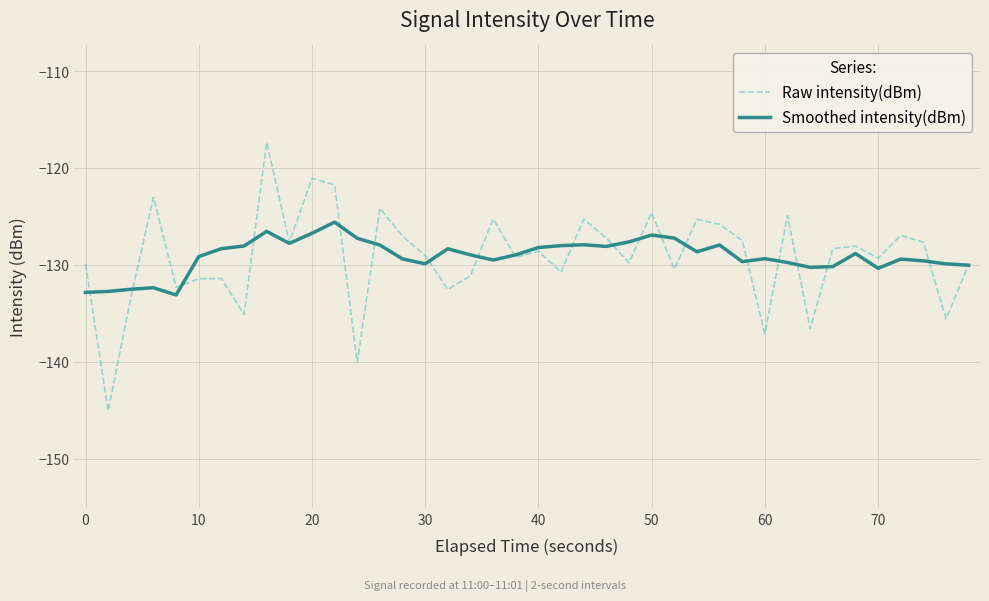

What is the minimum value shown in the chart?

-145.1